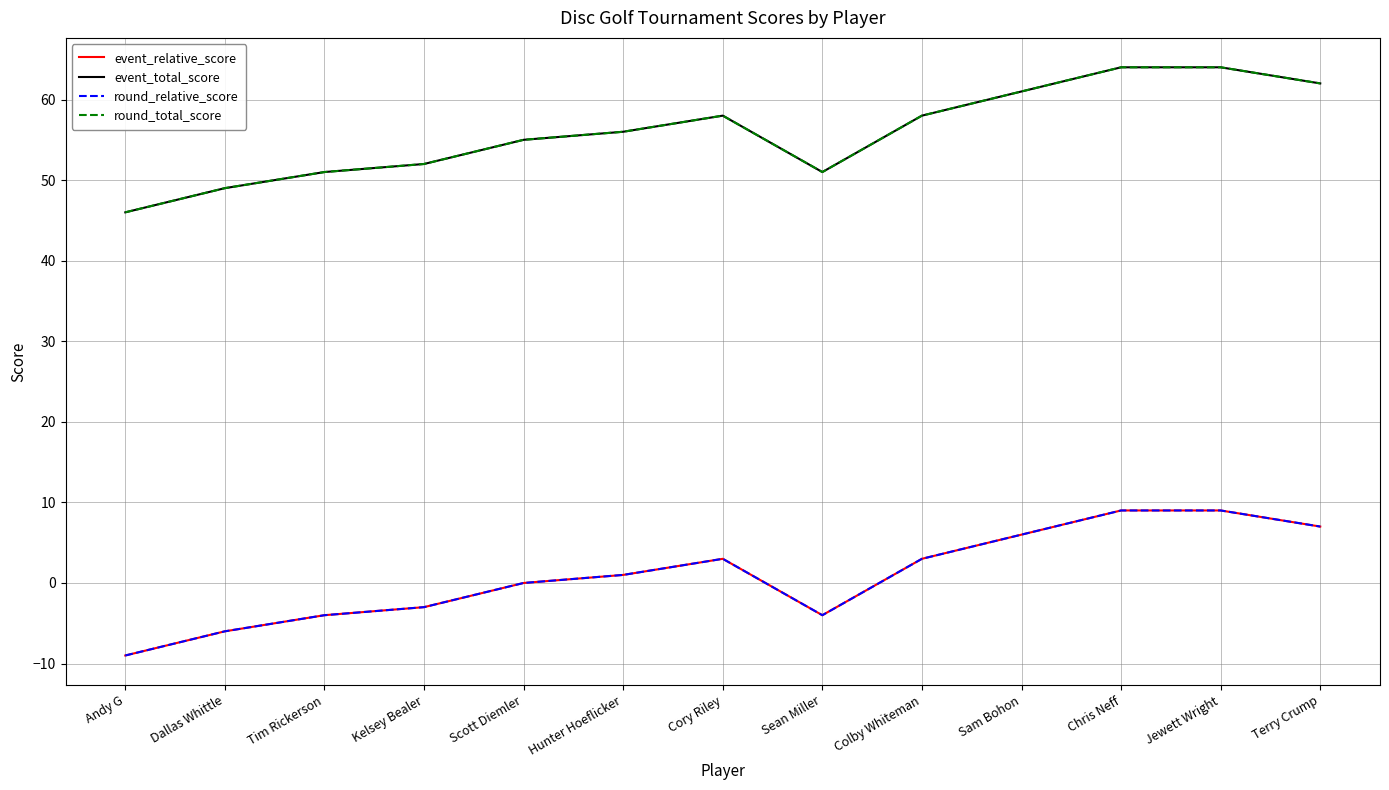

At how many categories does at least one series exceed 36?

13